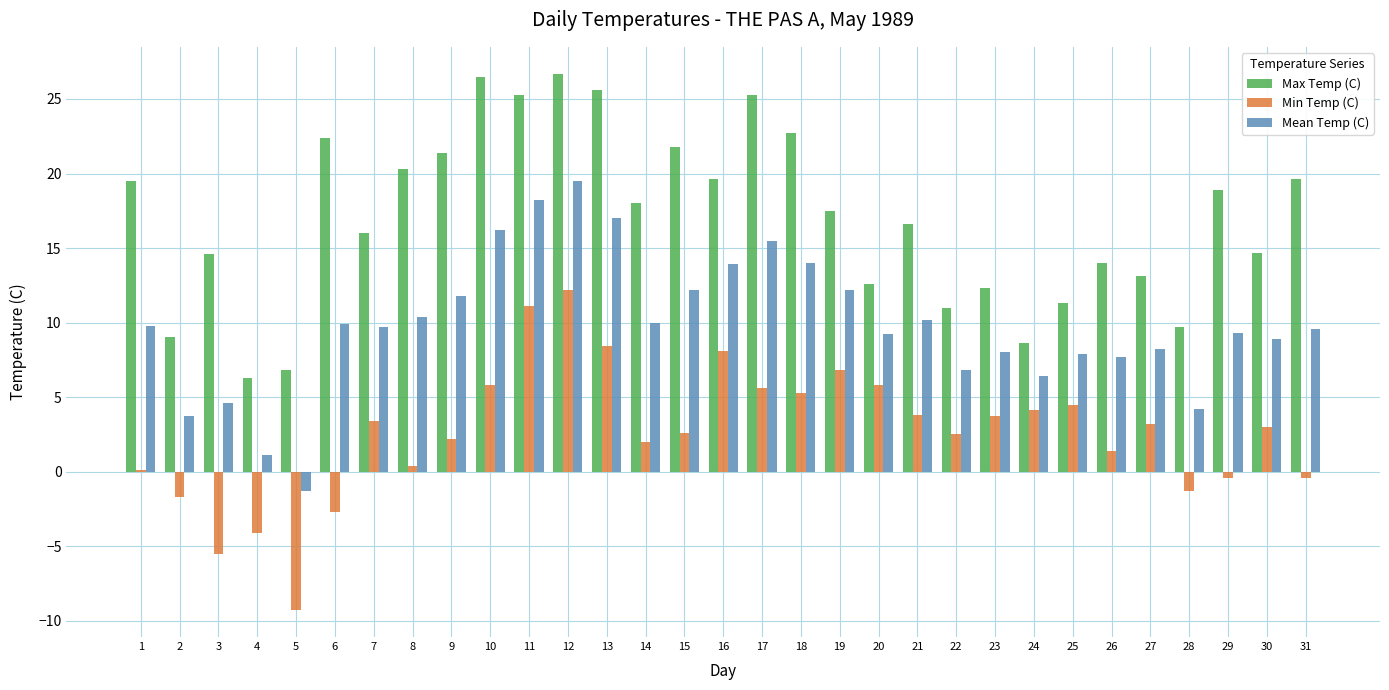

What is the sum of all Max Temp (C) values?

527.7